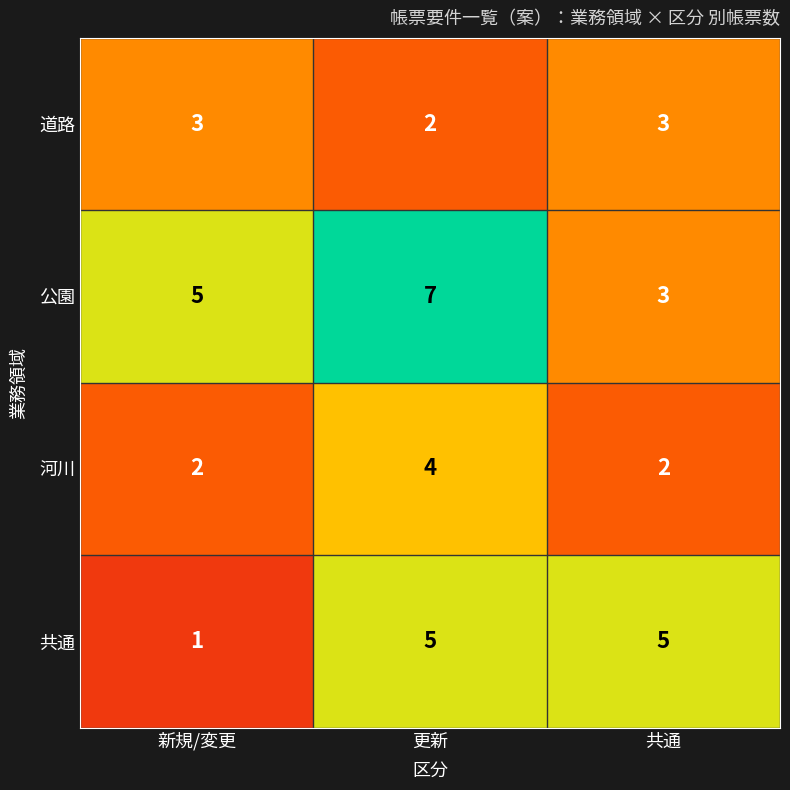

How many data points in 道路 are less than 3?

1